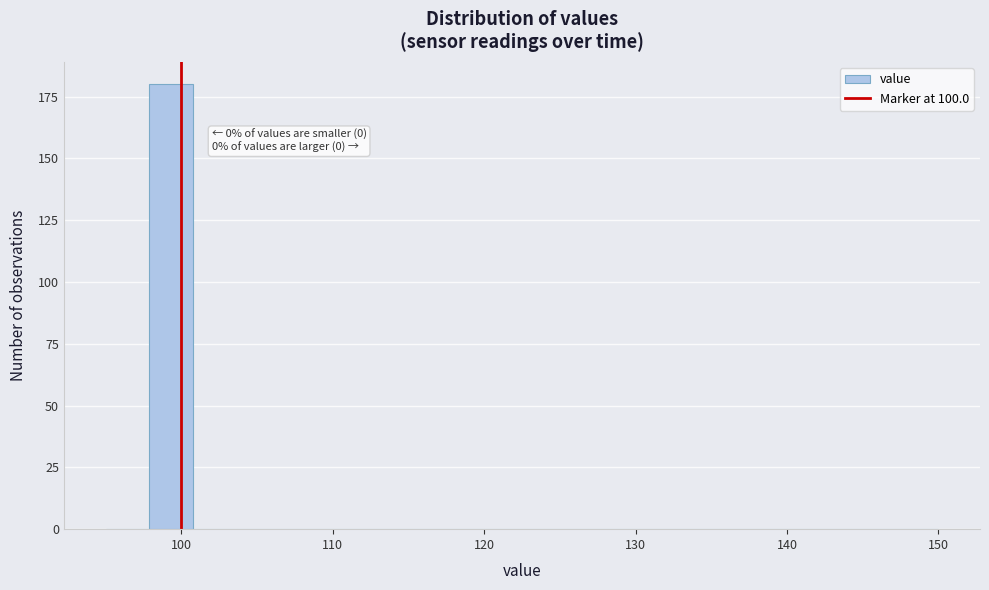

Read against the x-axis, roughly where is the centre of the tallest bar?

99